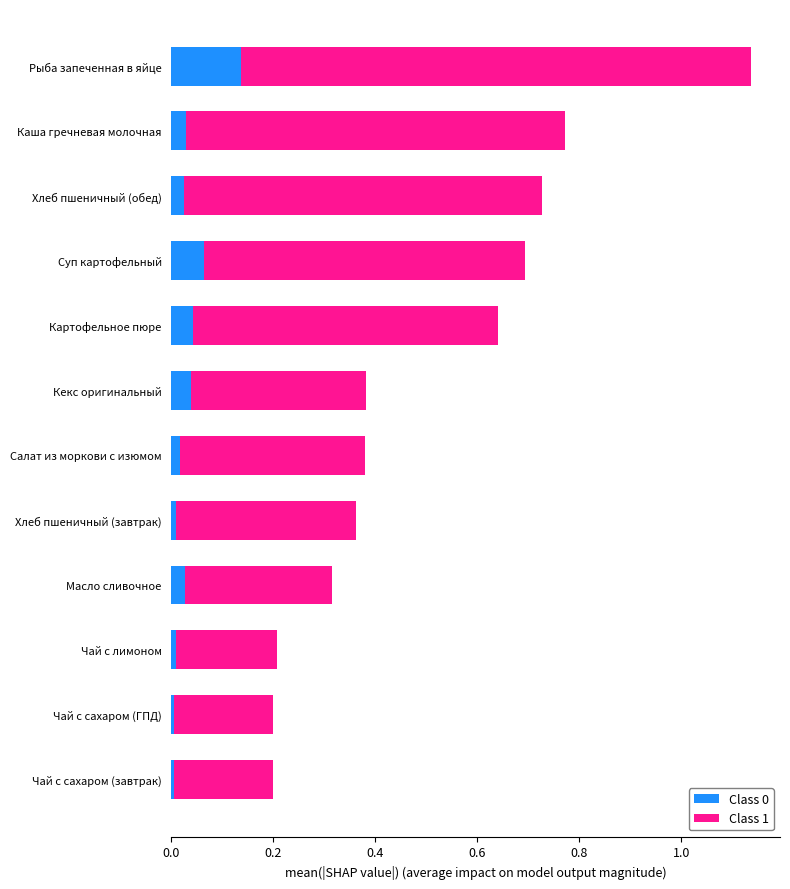

The value of Class 0 at Кекс оригинальный is 0.0. True or false?

True